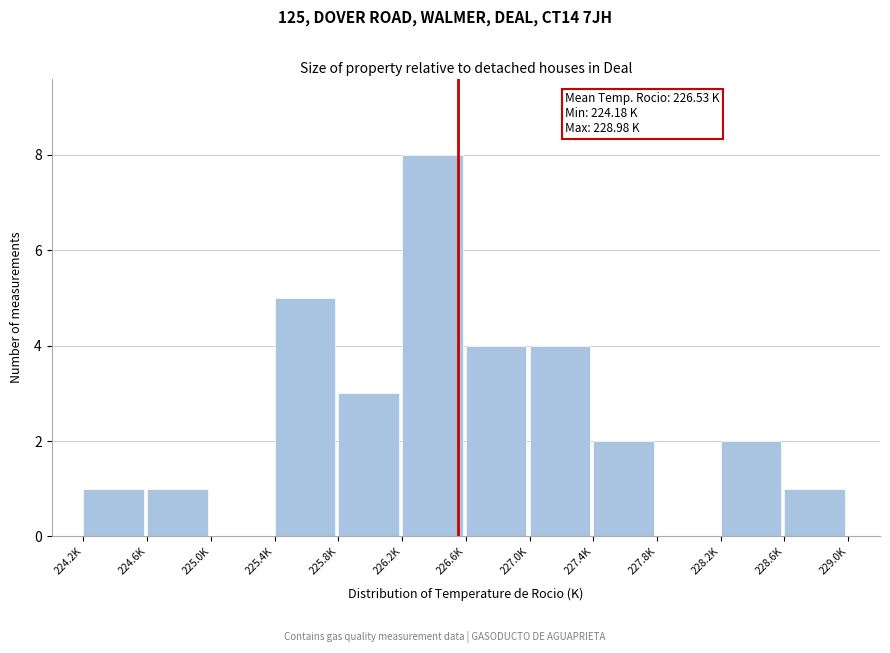

Reading left to right, what are all the values shown in this chart?

224.2K=1	224.6K=1	225.0K=0	225.4K=5	225.8K=3	226.2K=8	226.6K=4	227.0K=4	227.4K=2	227.8K=0	228.2K=2	228.6K=1